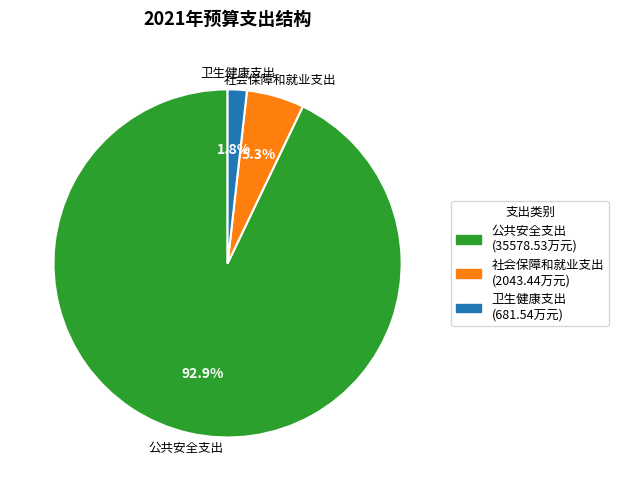

Which category accounts for the majority?

公共安全支出